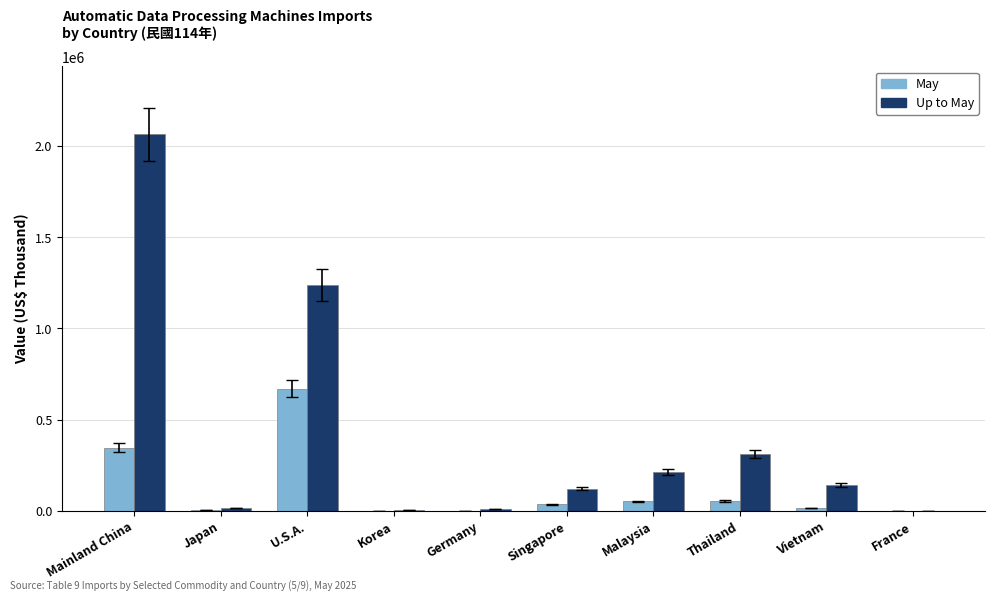

Is the value of May at Japan greater than the value of Up to May at U.S.A.?

No